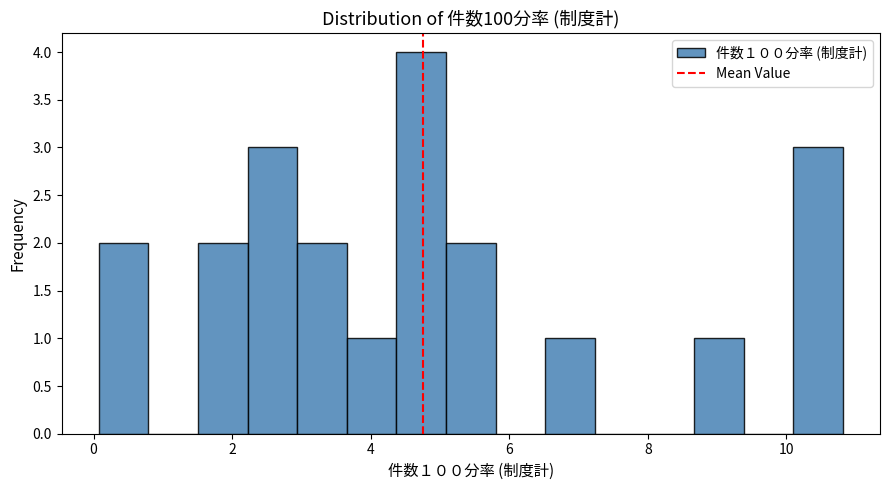

Read against the x-axis, roughly where is the centre of the tallest bar?

4.8